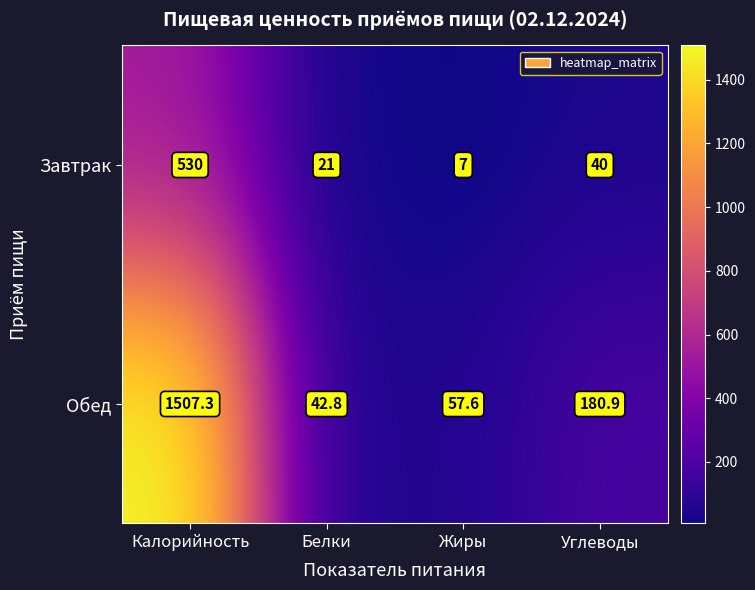

Which series changed the most between Белки and Жиры?

Обед